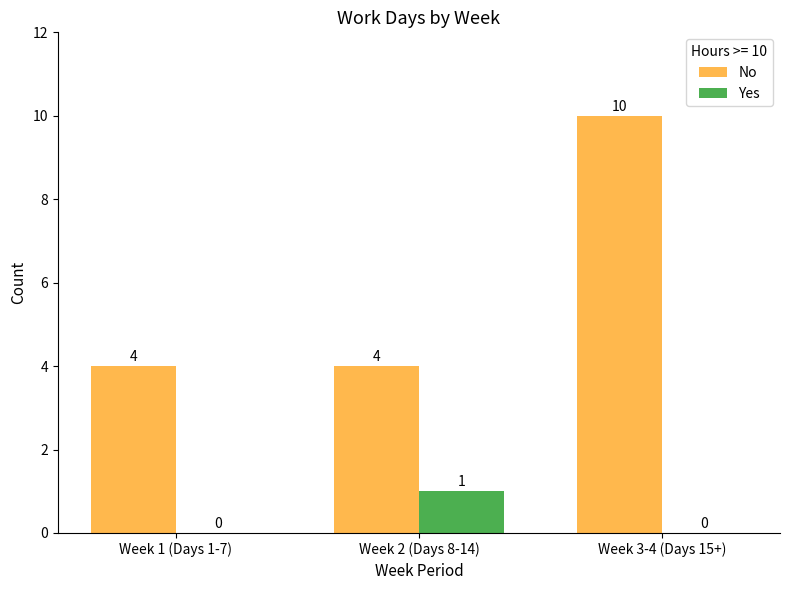

What is the sum of the No values at Week 2 (Days 8-14) and Week 3-4 (Days 15+)?

14